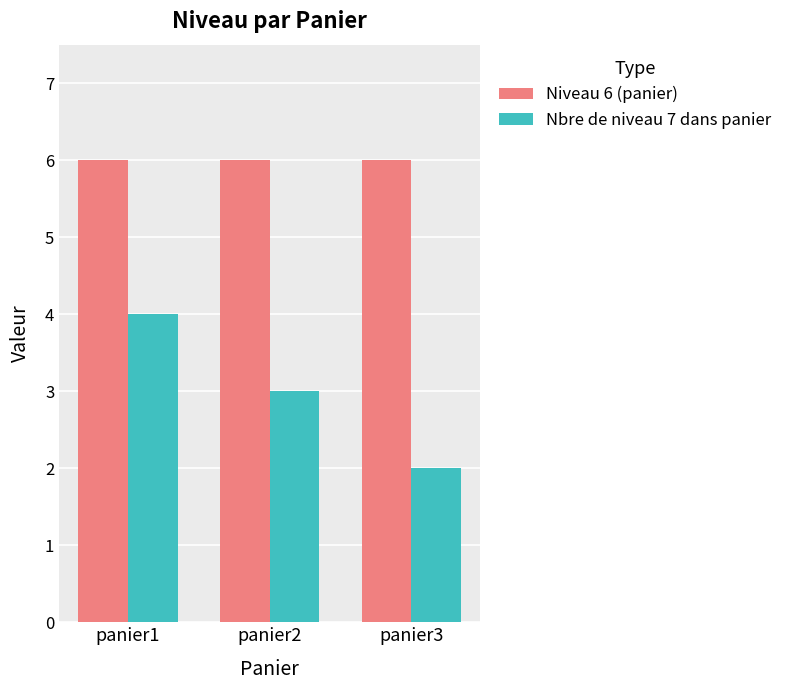

What are all the series names shown in the legend?

Niveau 6 (panier), Nbre de niveau 7 dans panier